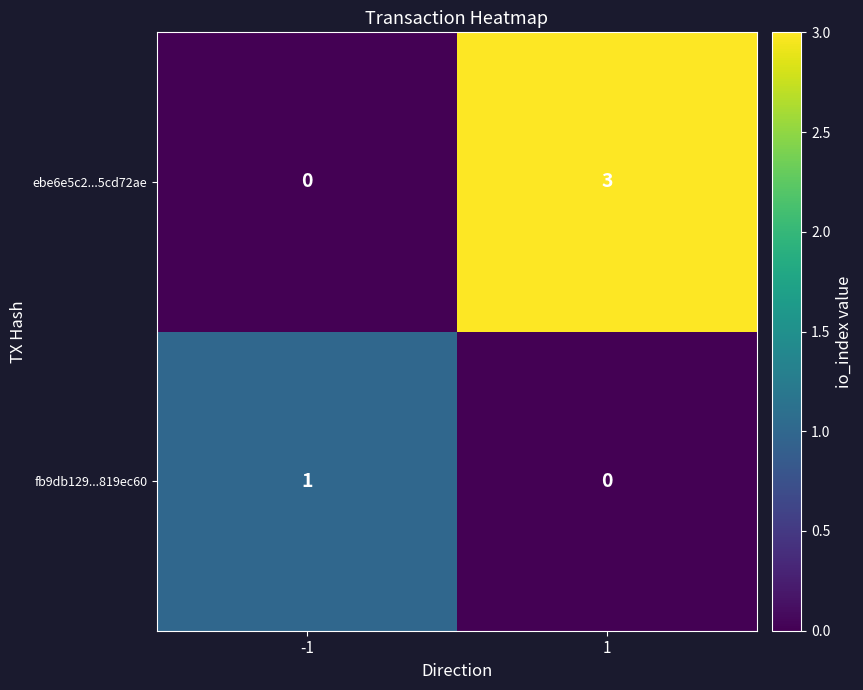

The ebe6e5c2...5cd72ae series shows 3 at 1. True or false?

True